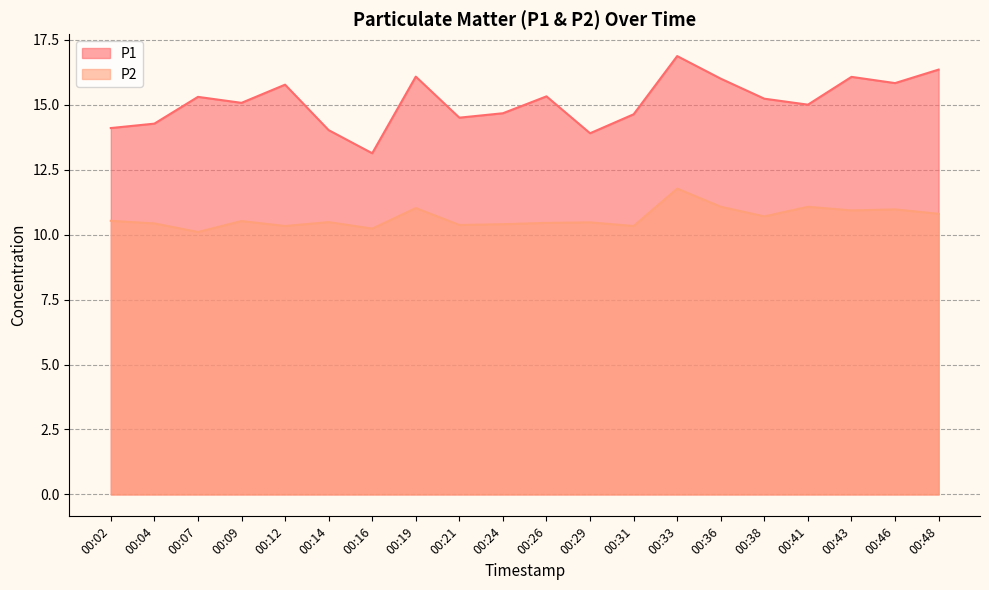

Reading left to right, extract all data points from this chart.

P1: 00:02=14.1	00:04=14.3	00:07=15.3	00:09=15.1	00:12=15.8	00:14=14.0	00:16=13.1	00:19=16.1	00:21=14.5	00:24=14.7	00:26=15.3	00:29=13.9	00:31=14.6	00:33=16.9	00:36=16.0	00:38=15.2	00:41=15.0	00:43=16.1	00:46=15.8	00:48=16.4
P2: 00:02=10.5	00:04=10.4	00:07=10.1	00:09=10.5	00:12=10.3	00:14=10.5	00:16=10.2	00:19=11.0	00:21=10.4	00:24=10.4	00:26=10.4	00:29=10.5	00:31=10.3	00:33=11.8	00:36=11.1	00:38=10.7	00:41=11.1	00:43=10.9	00:46=11.0	00:48=10.8